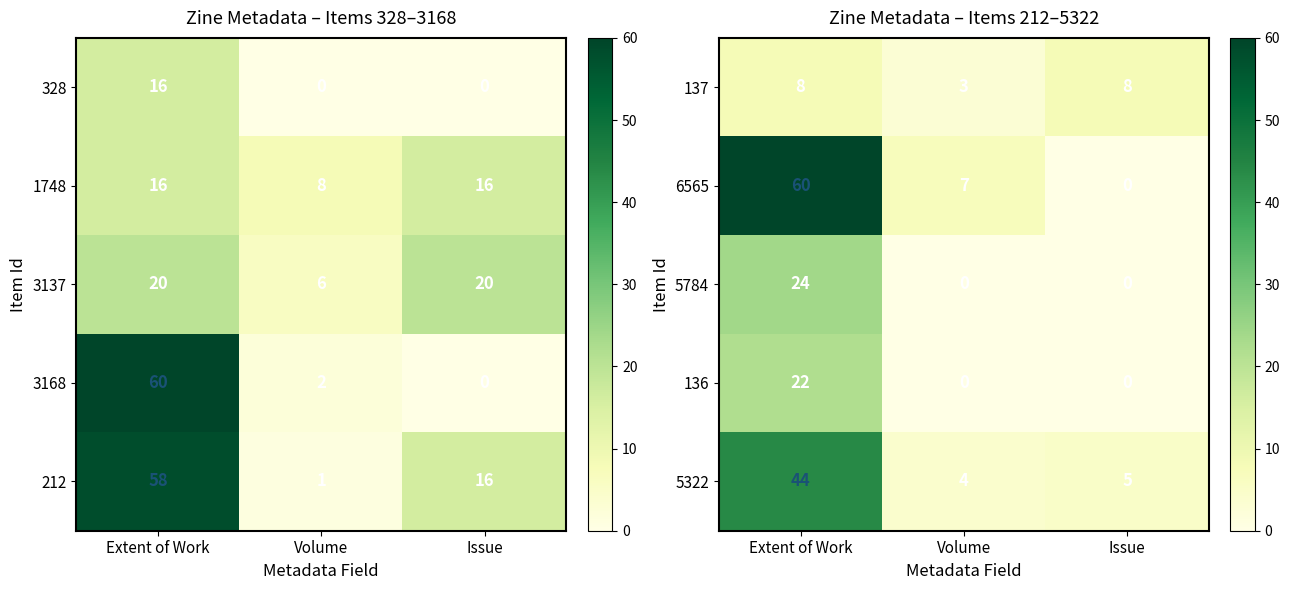

How many positive values does the 136 series have?

1